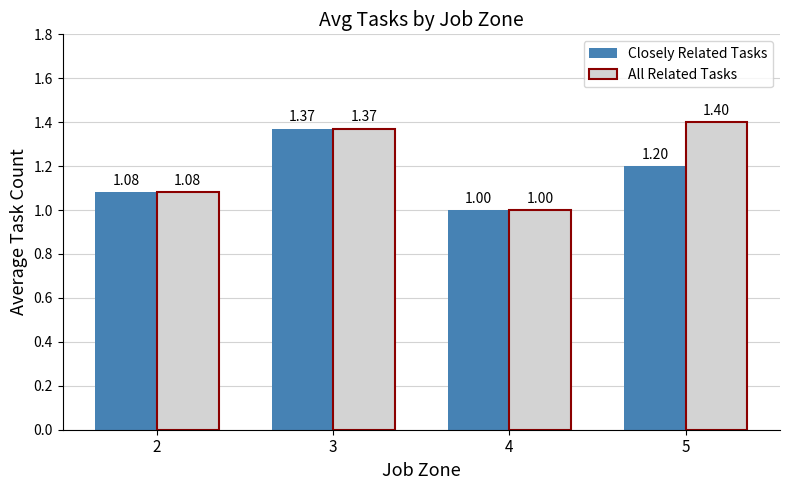

What is the value of the Closely Related Tasks bar at the 3rd from the left?

1.0